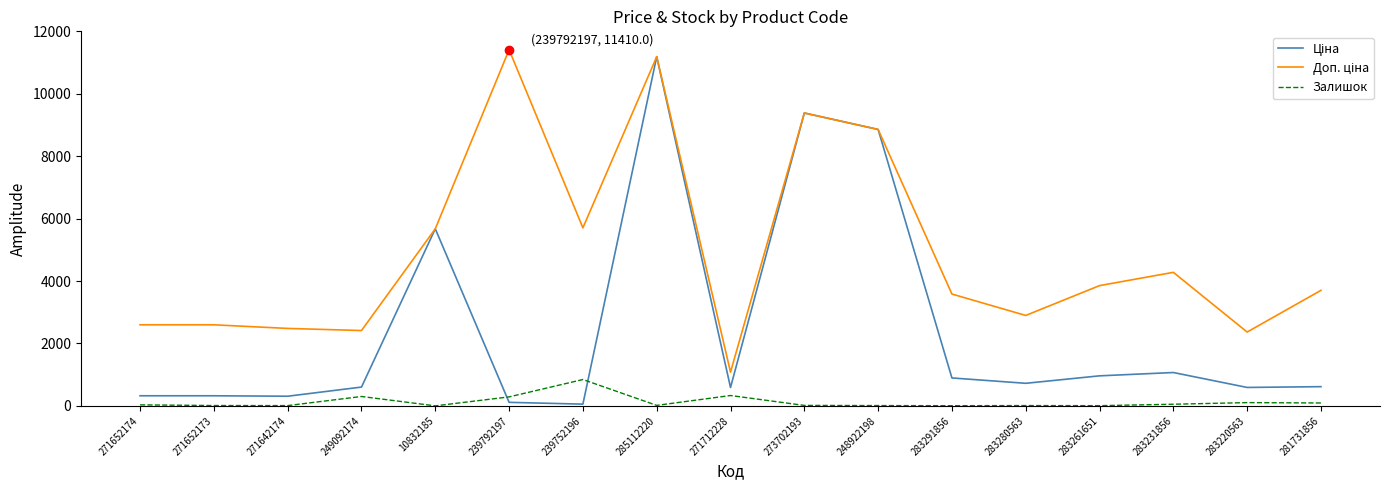

What is the total value across all series at 249092174?

3320.6